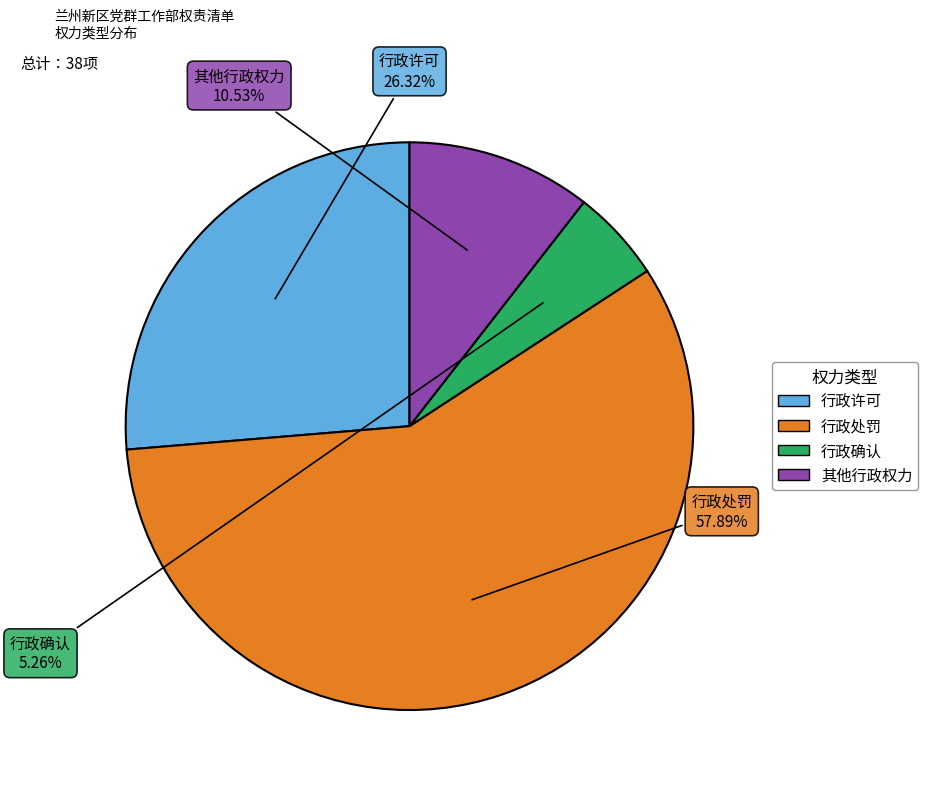

What percentage is NOT represented by 其他行政权力?

89.5%